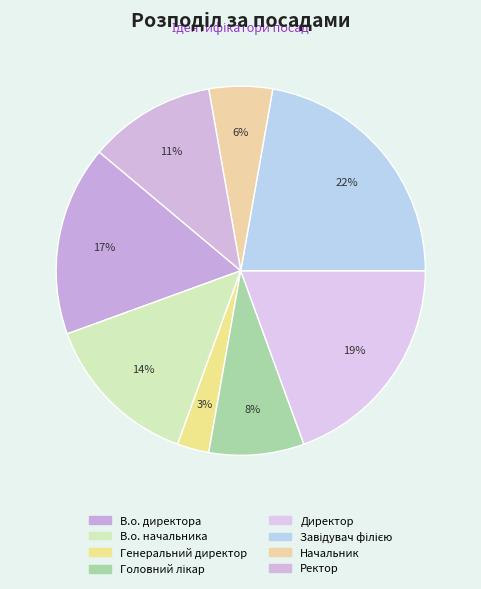

What portion of the pie excludes Ректор?

88.9%